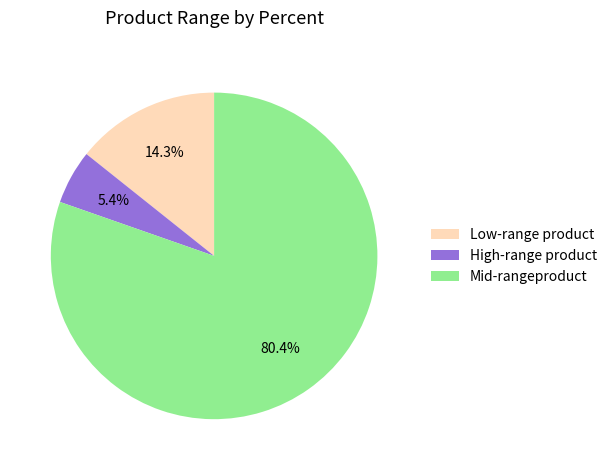

Rank the categories by value from lowest to highest.

High-range product, Low-range product, Mid-rangeproduct